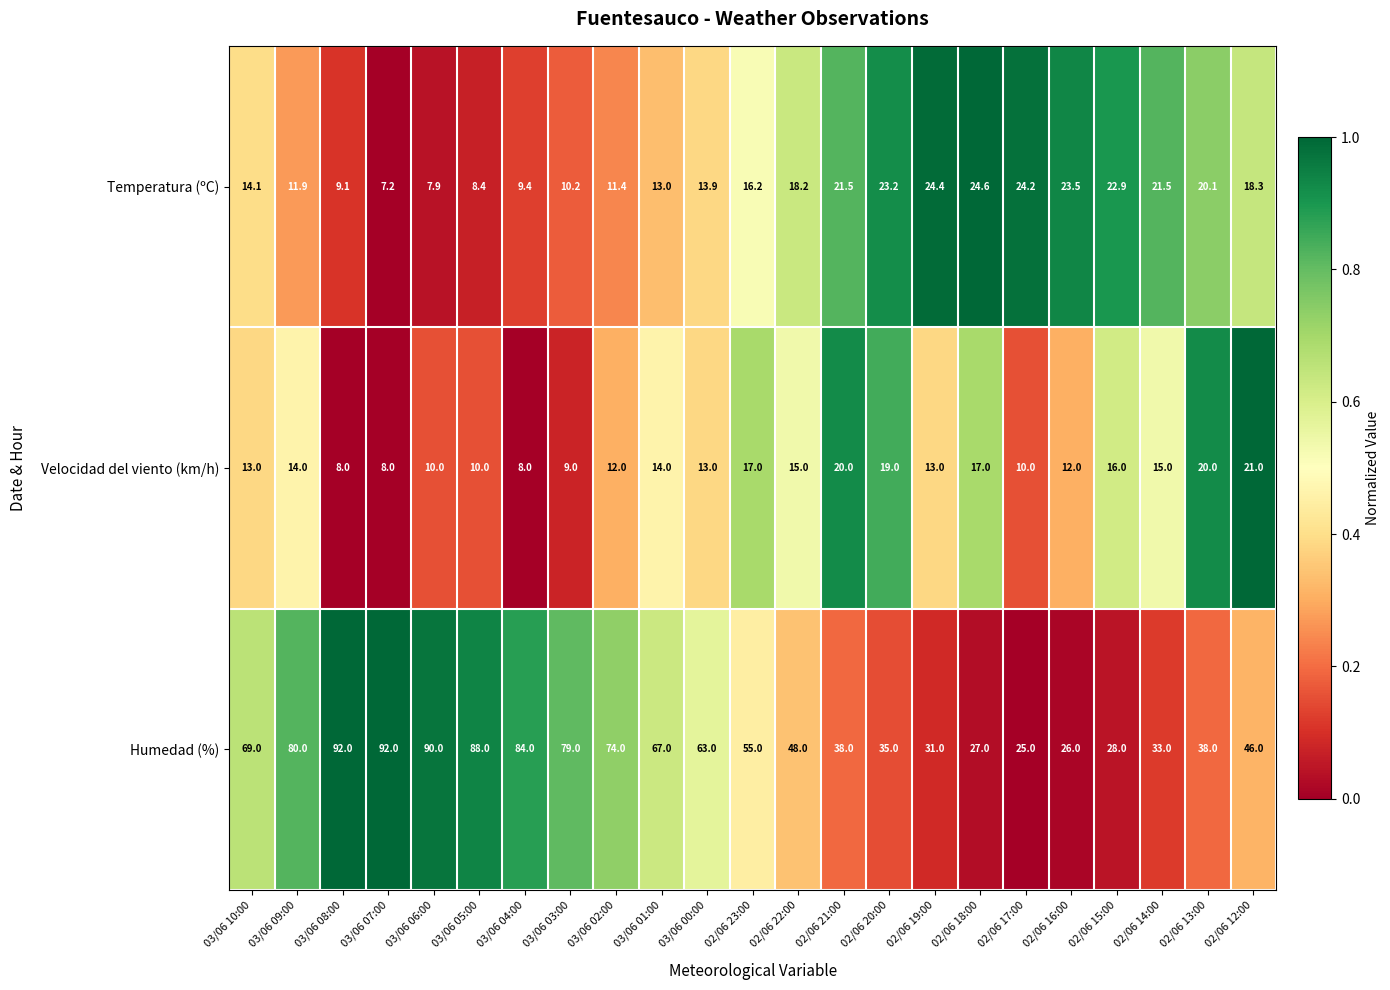

Rank the series at 02/06 19:00 from highest to lowest value.

Humedad (%), Temperatura (ºC), Velocidad del viento (km/h)